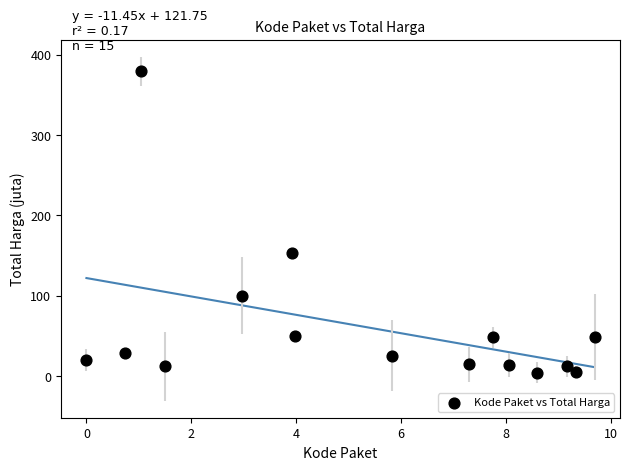

What is the range of X values (max minus min)?

9.7